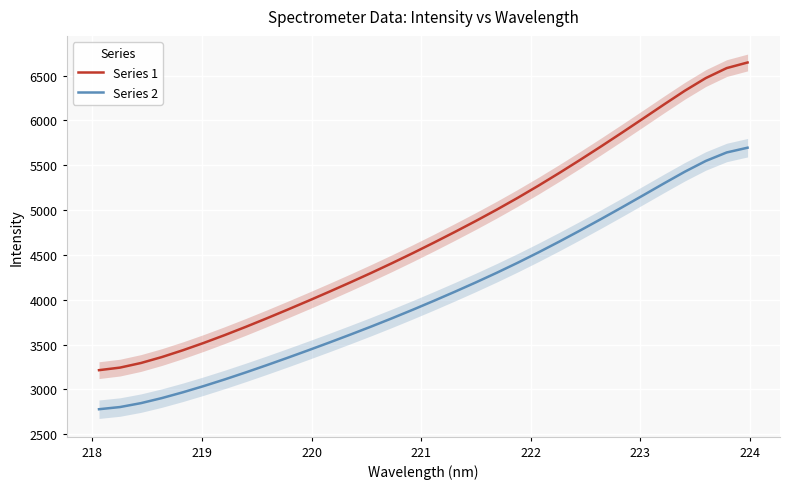

True or false: Series 1 and Series 2 cross at least once.

False